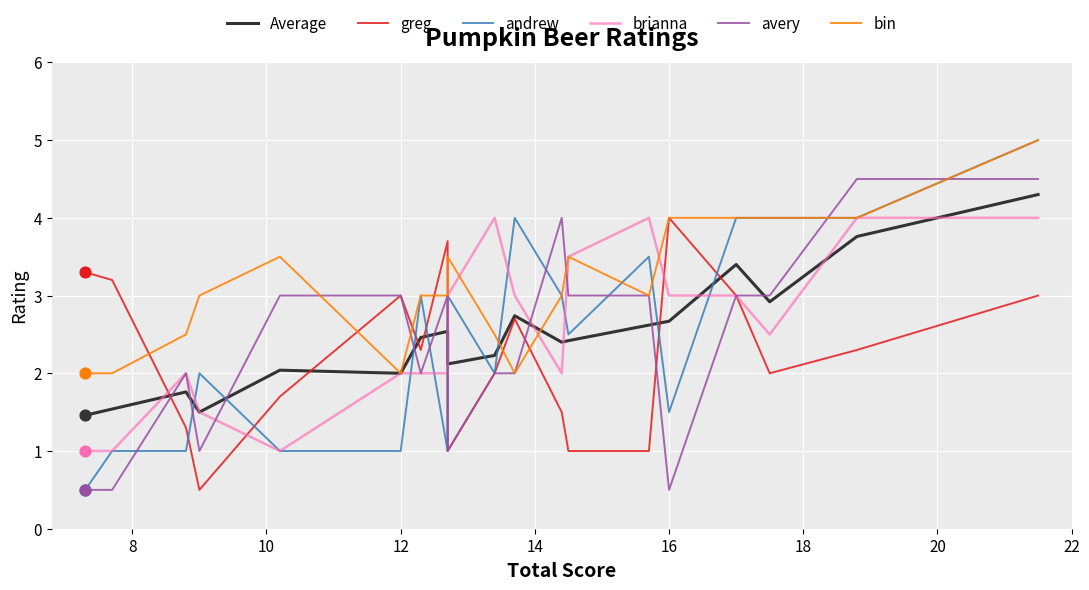

At how many categories does at least one series exceed 1?

19